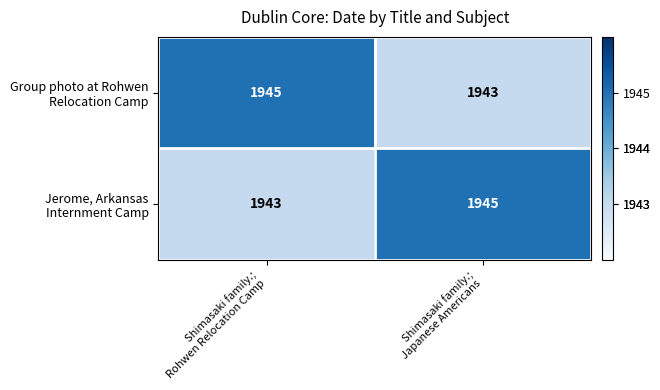

What is the smallest value displayed?

1943